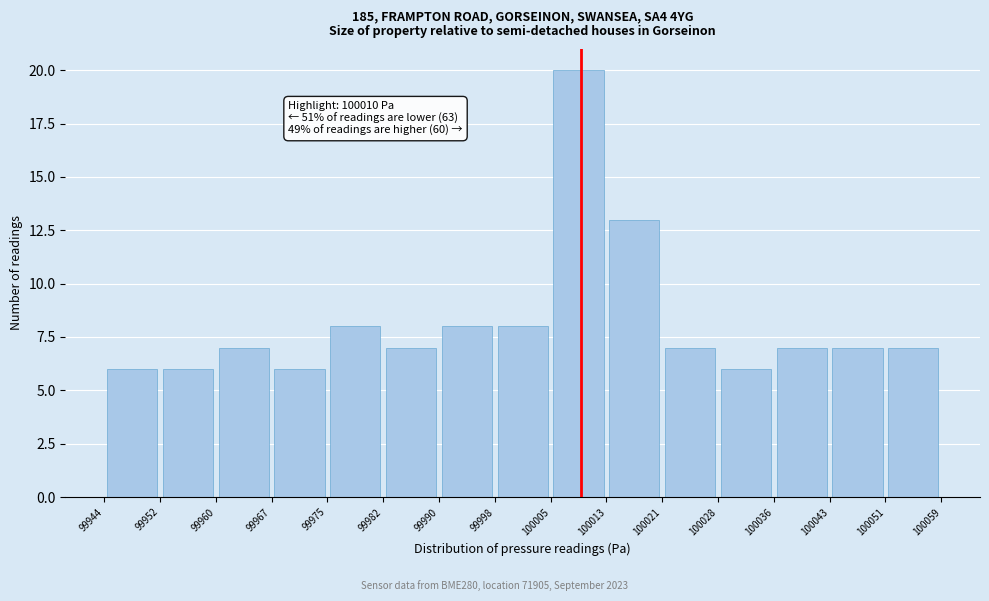

Which range on the x-axis has the tallest bar?

100005 to 100013